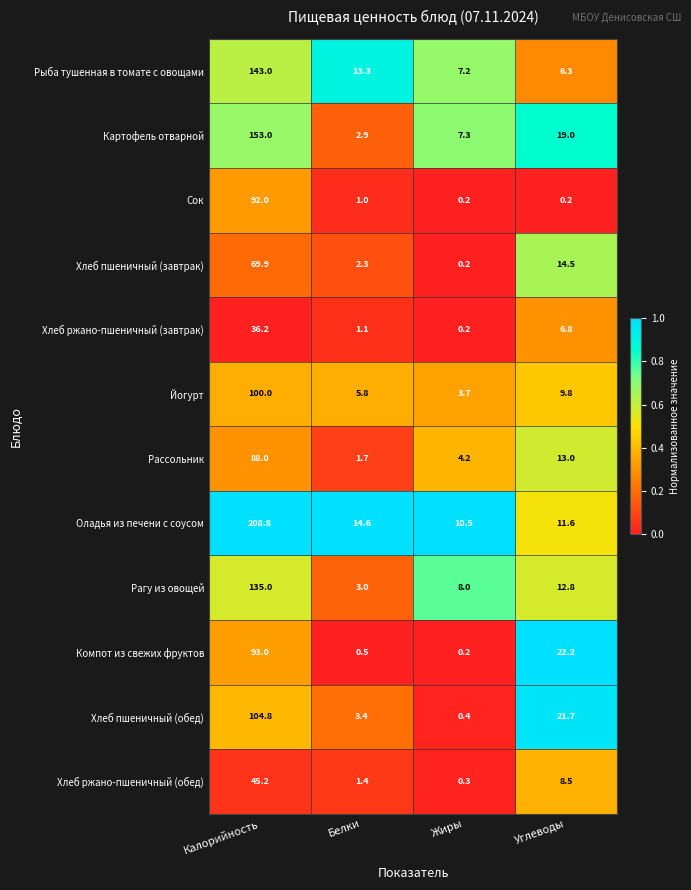

How many distinct data groups are displayed?

12